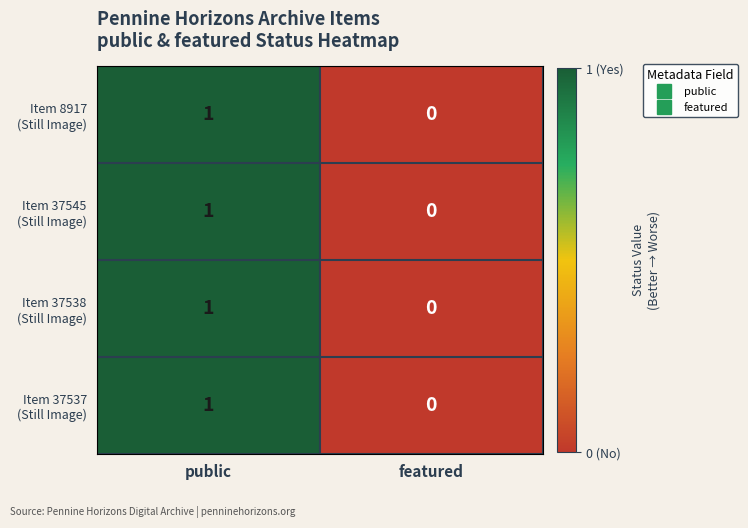

What is the total value across all series at public?

4